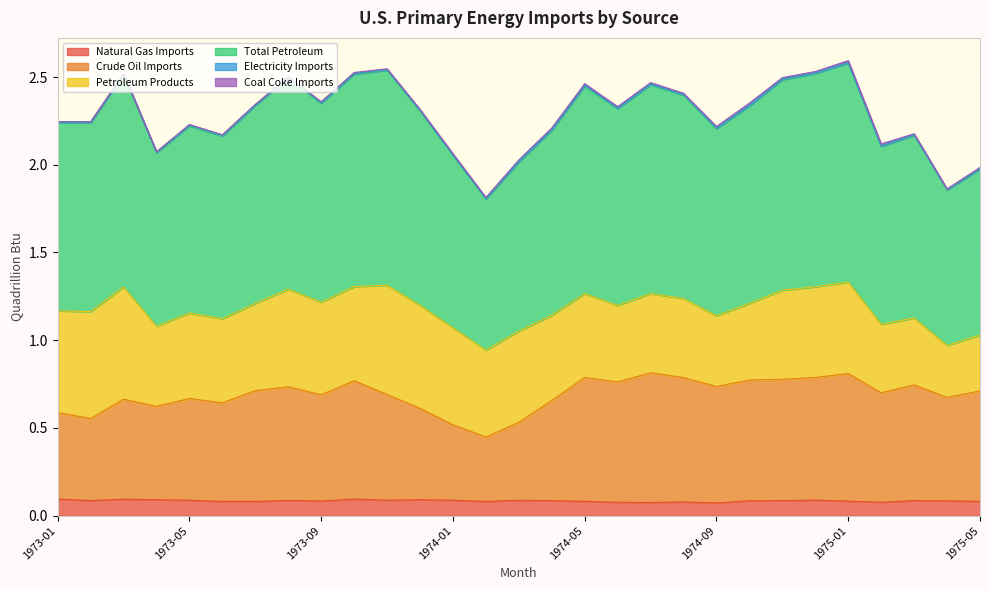

True or false: Total Petroleum and Natural Gas Imports intersect in this chart.

False